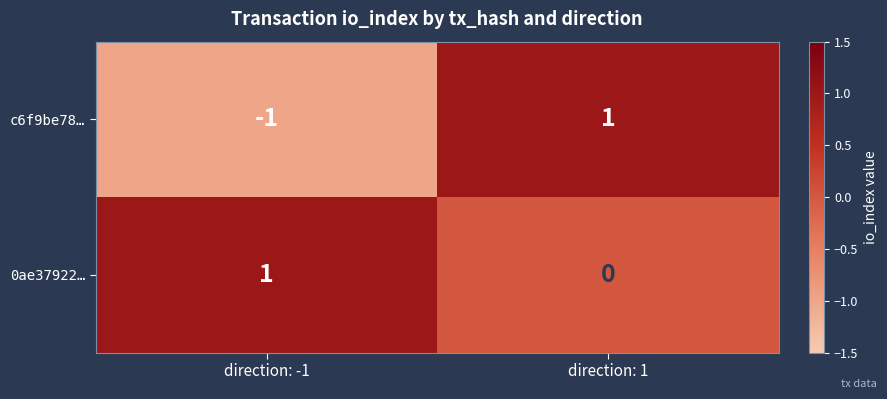

At which label does c6f9be78… reach its minimum?

direction: -1